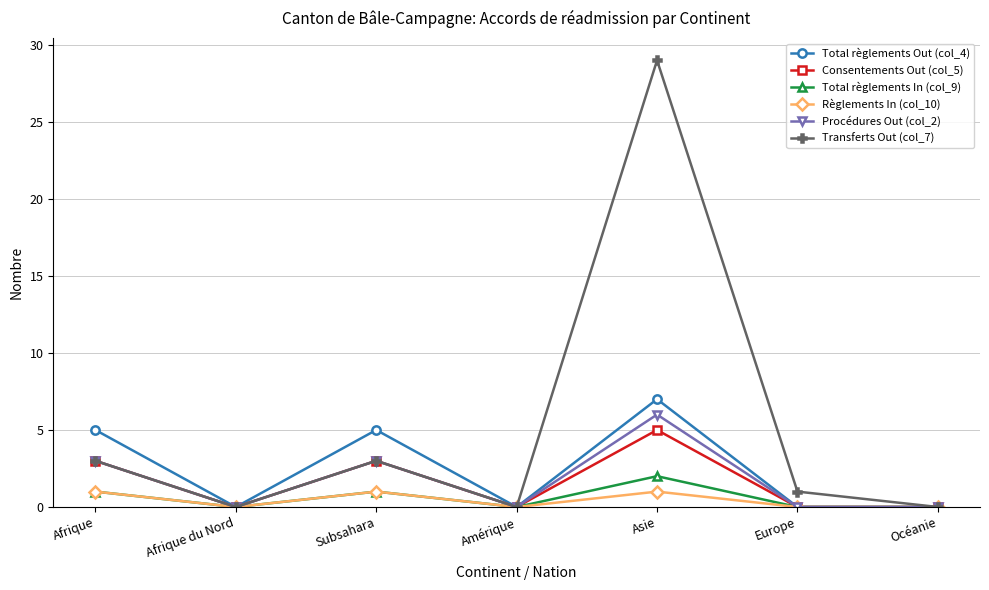

Which category has the highest value across all series?

Asie